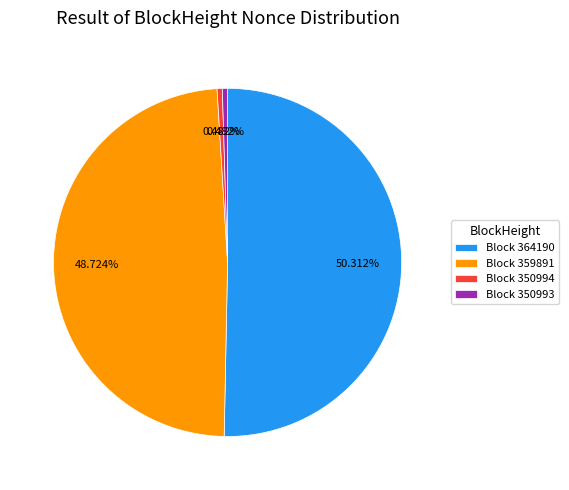

Combined, do Block 364190 and Block 350993 account for over 50%?

Yes